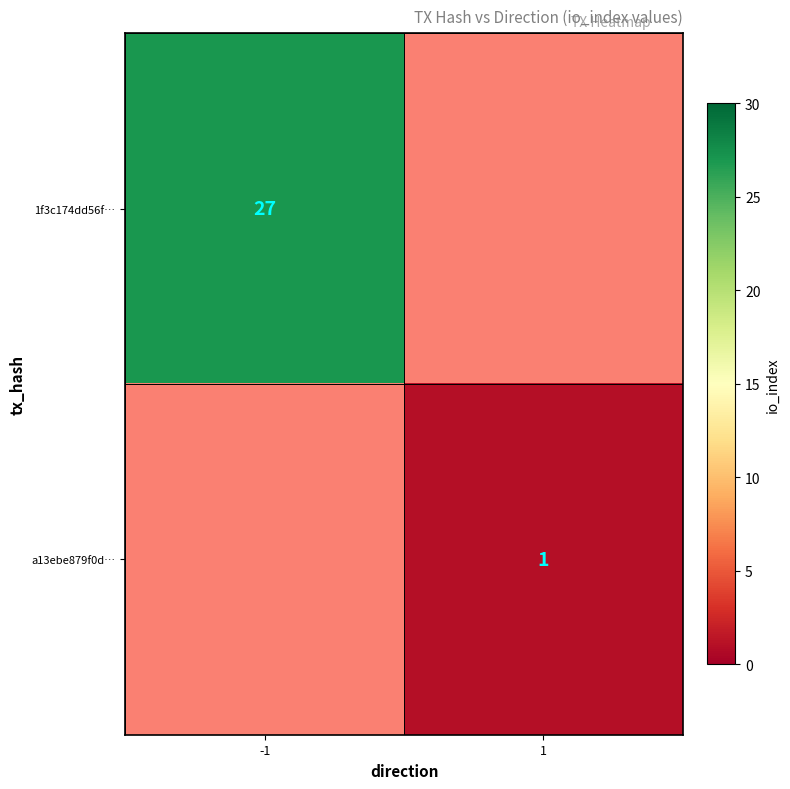

What is the smallest value displayed?

1.0